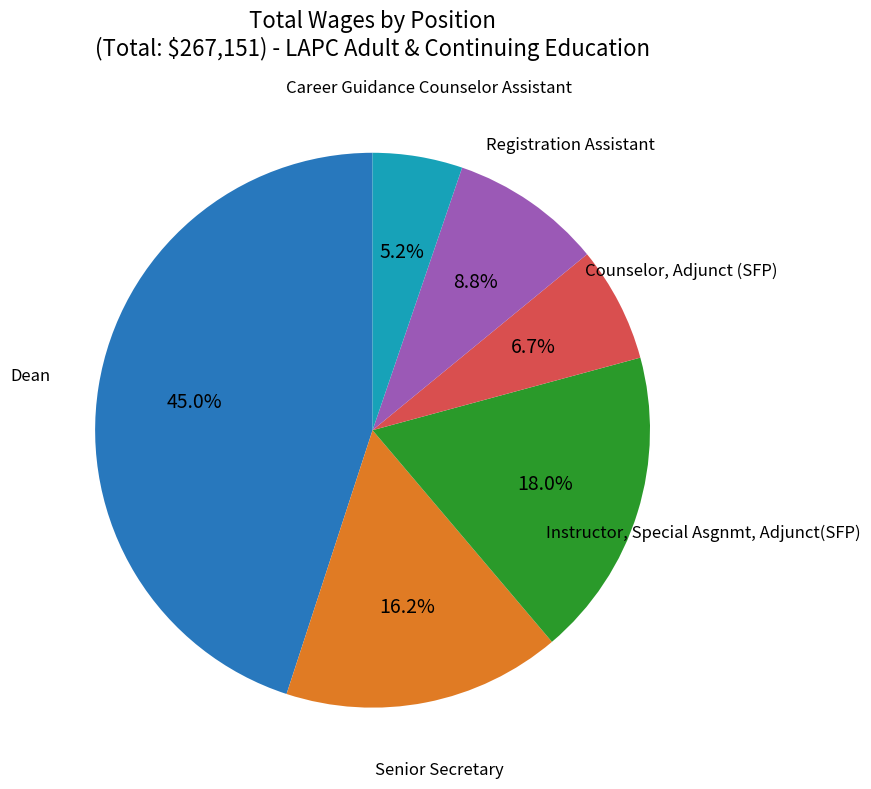

Is there a majority slice in this chart?

No